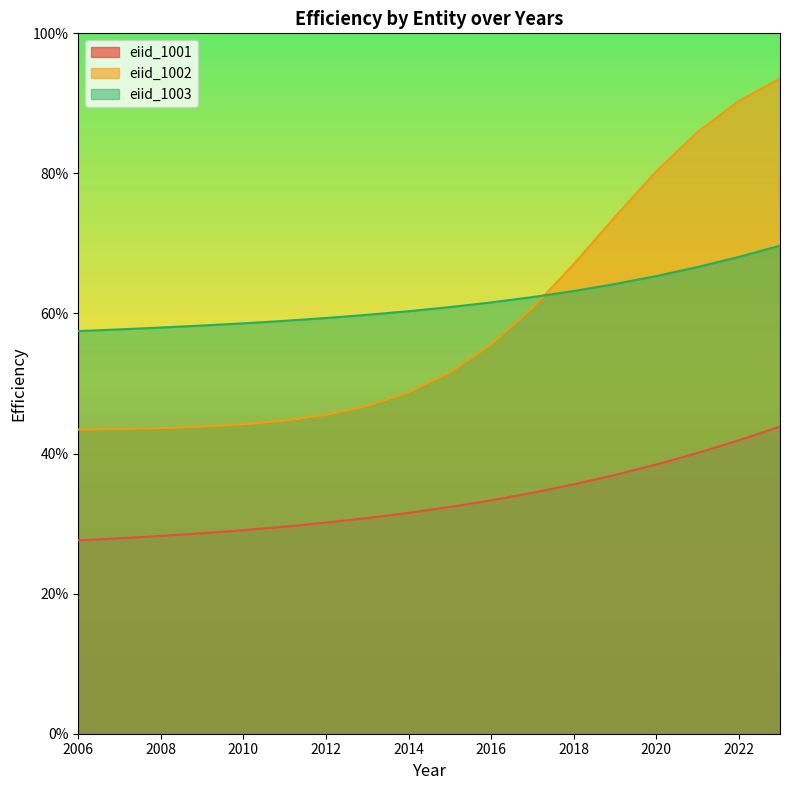

What is the difference between the highest and lowest values at 2009?

0.3